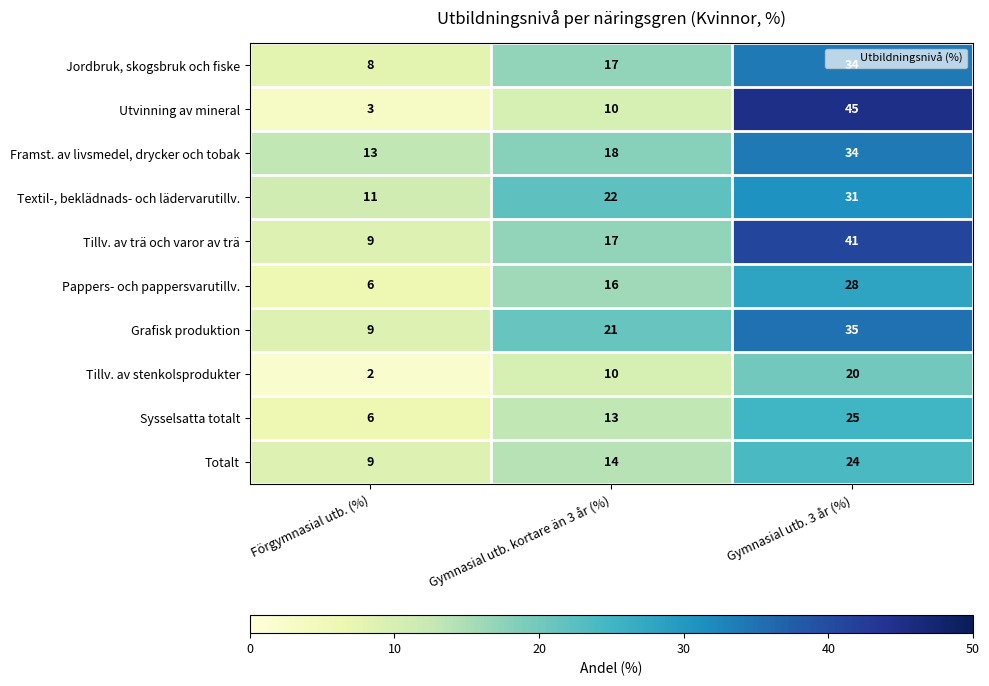

Is it true that Totalt equals 21 at Gymnasial utb. kortare än 3 år (%)?

False